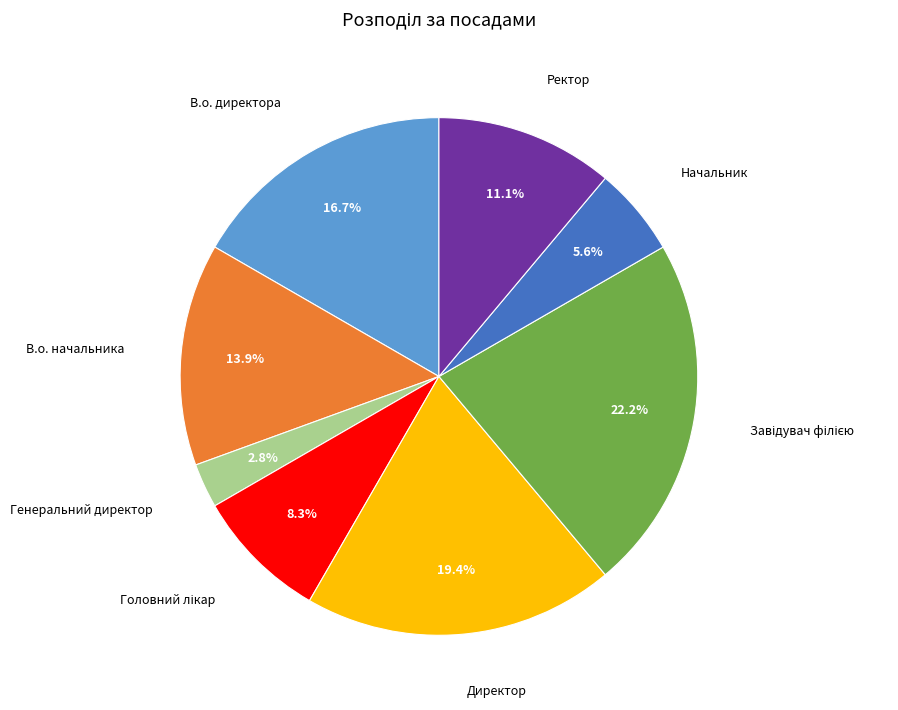

How many slices are in this pie chart?

8